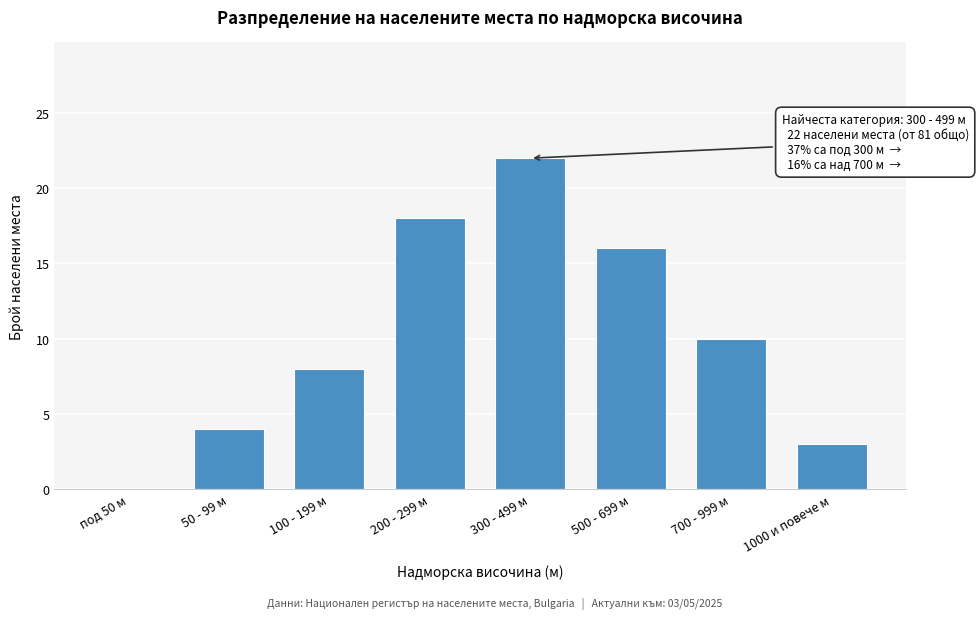

Reading left to right, extract all data points from this chart.

под 50 м=0	50 - 99 м=4	100 - 199 м=8	200 - 299 м=18	300 - 499 м=22	500 - 699 м=16	700 - 999 м=10	1000 и повече м=3